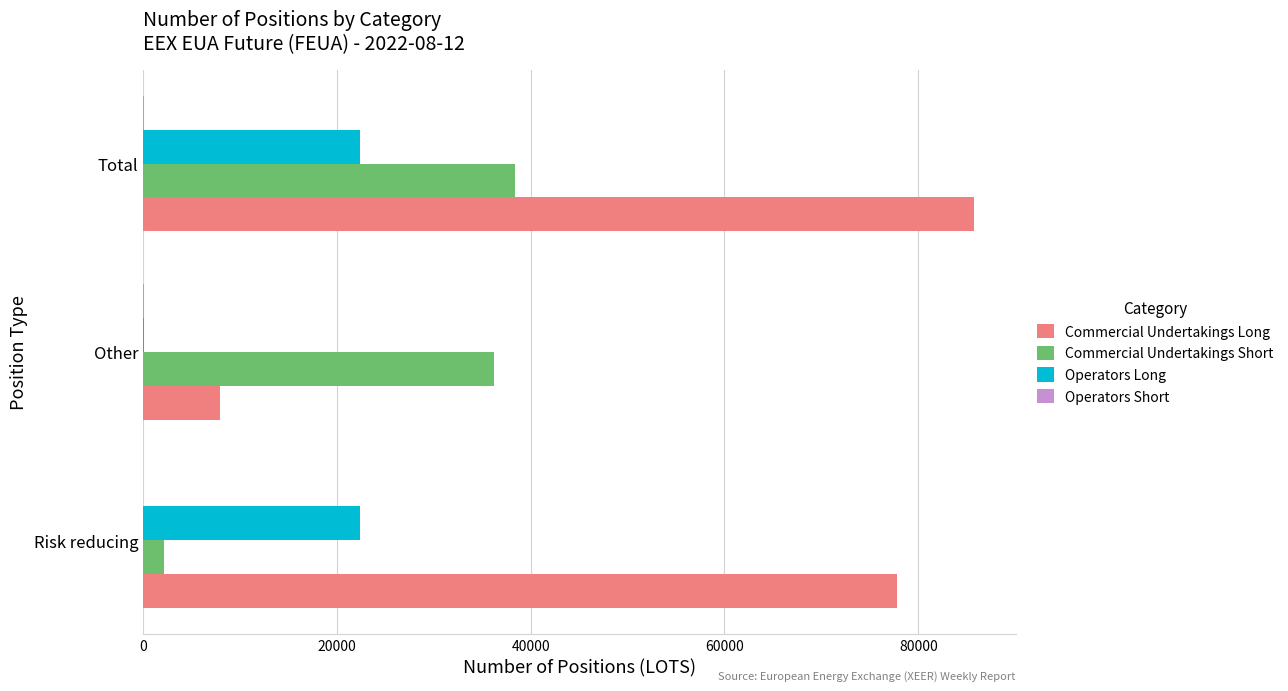

Is it true that Commercial Undertakings Short equals 38414 at Total?

True